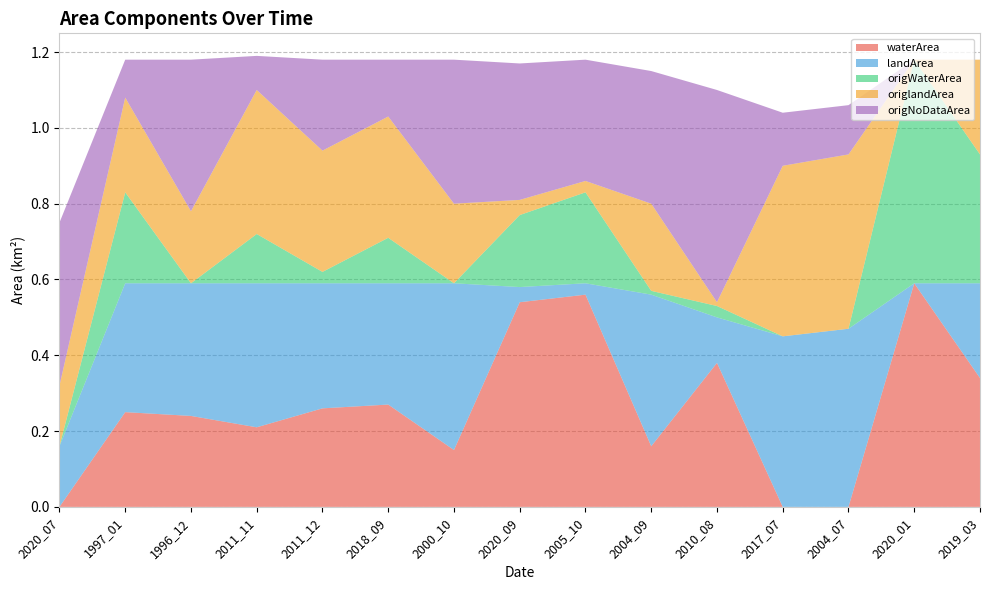

Reading left to right, transcribe all the data shown in this chart.

waterArea: 0.0	0.2	0.2	0.2	0.3	0.3	0.1	0.5	0.6	0.2	0.4	0.0	0.0	0.6	0.3
landArea: 0.2	0.3	0.3	0.4	0.3	0.3	0.4	0.0	0.0	0.4	0.1	0.5	0.5	0.0	0.2
origWaterArea: 0.0	0.2	0.0	0.1	0.0	0.1	0.0	0.2	0.2	0.0	0.0	0.0	0.0	0.6	0.3
origlandArea: 0.2	0.2	0.2	0.4	0.3	0.3	0.2	0.0	0.0	0.2	0.0	0.5	0.5	0.0	0.2
origNoDataArea: 0.4	0.1	0.4	0.1	0.2	0.1	0.4	0.4	0.3	0.3	0.6	0.1	0.1	0.0	0.0